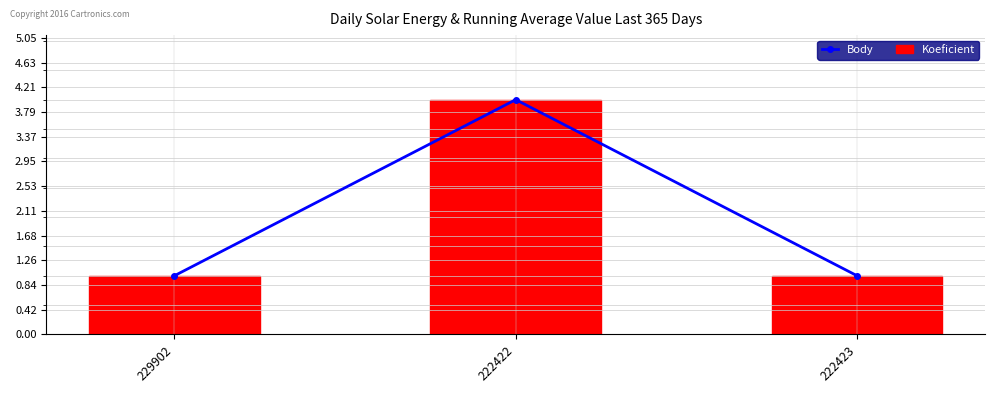

How many Koeficient values are between 1 and 4?

3